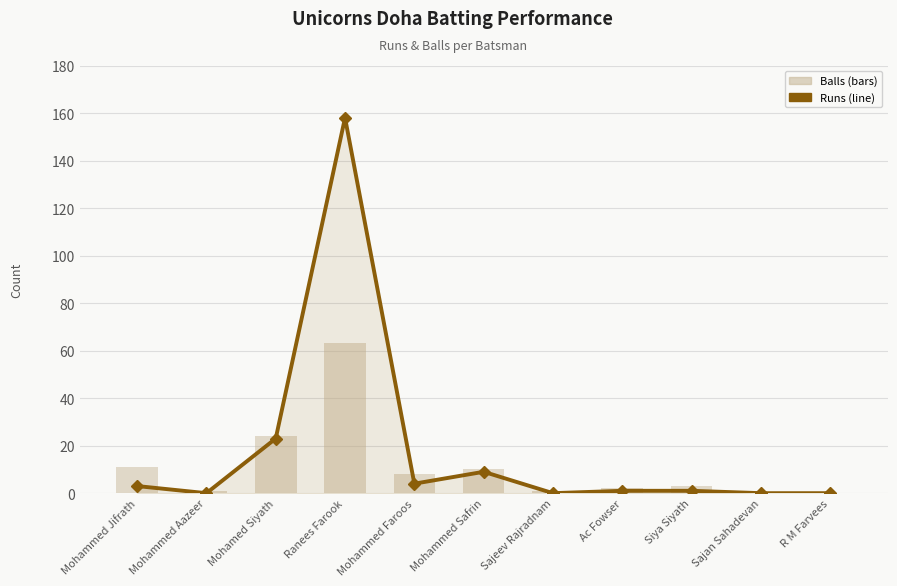

What is the difference between the highest and lowest values at Mohammed Aazeer?

1